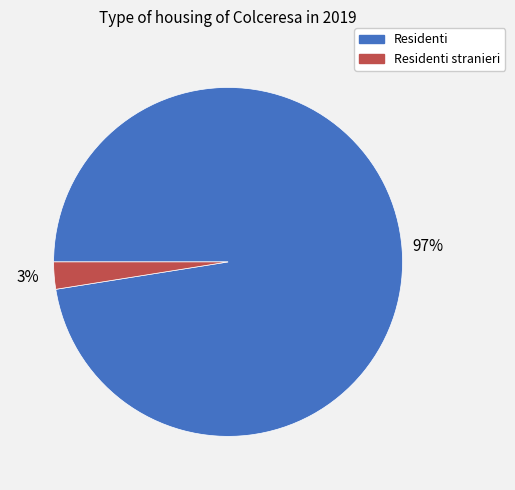

Between Residenti stranieri and Residenti, which is larger?

Residenti